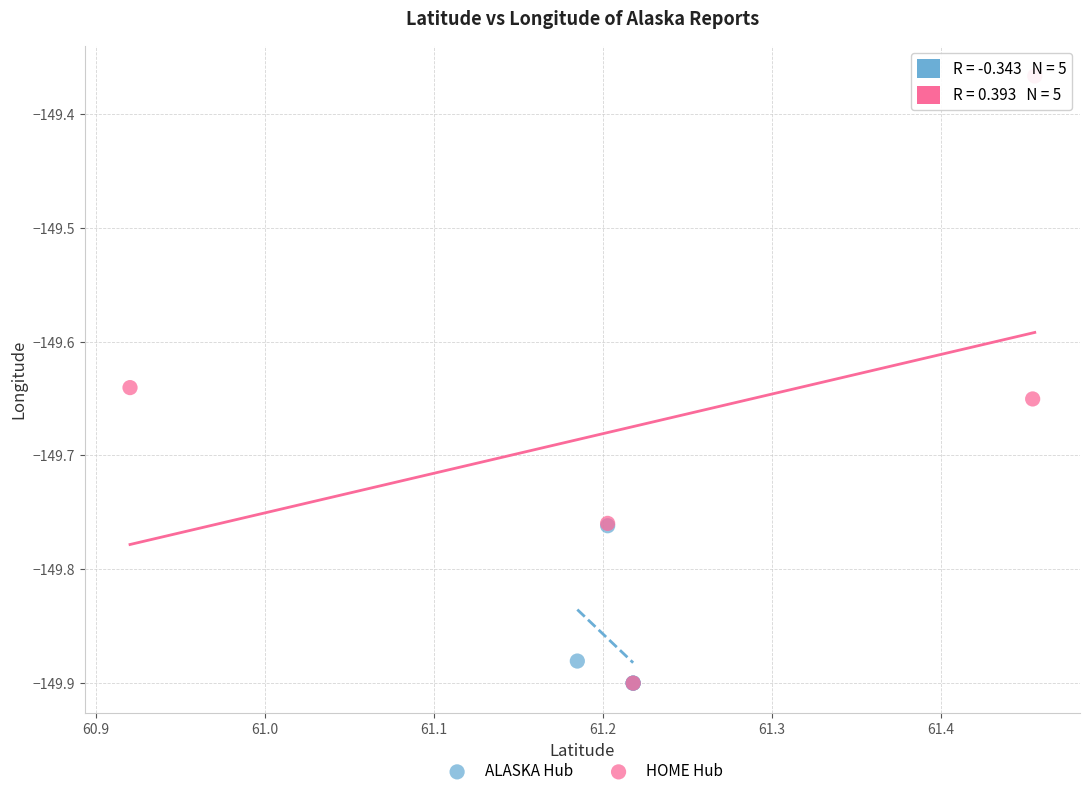

What are all the series names shown in the legend?

ALASKA Hub, HOME Hub